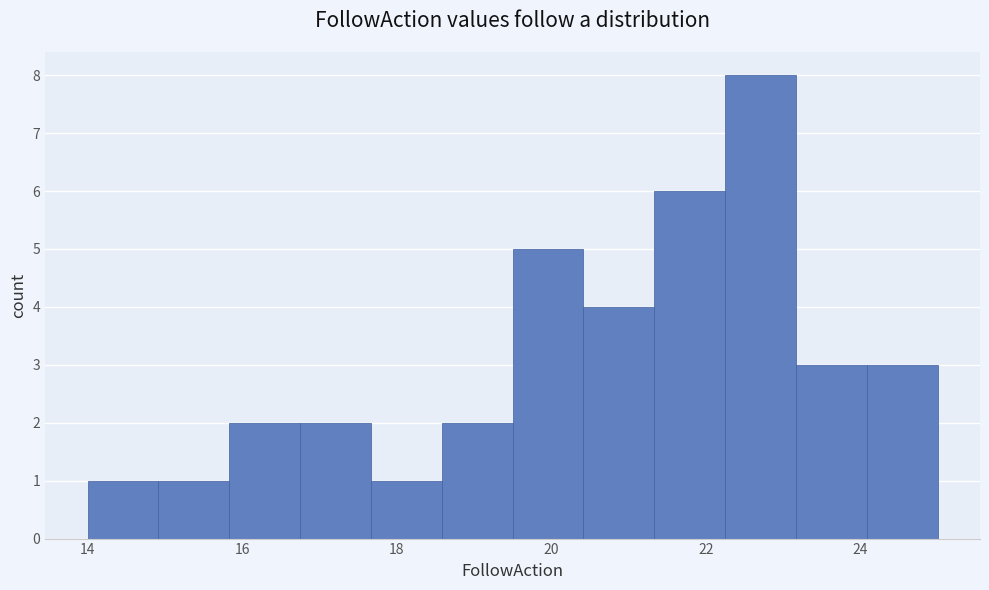

Over which range of the x-axis is the bar tallest?

22.2 to 23.2